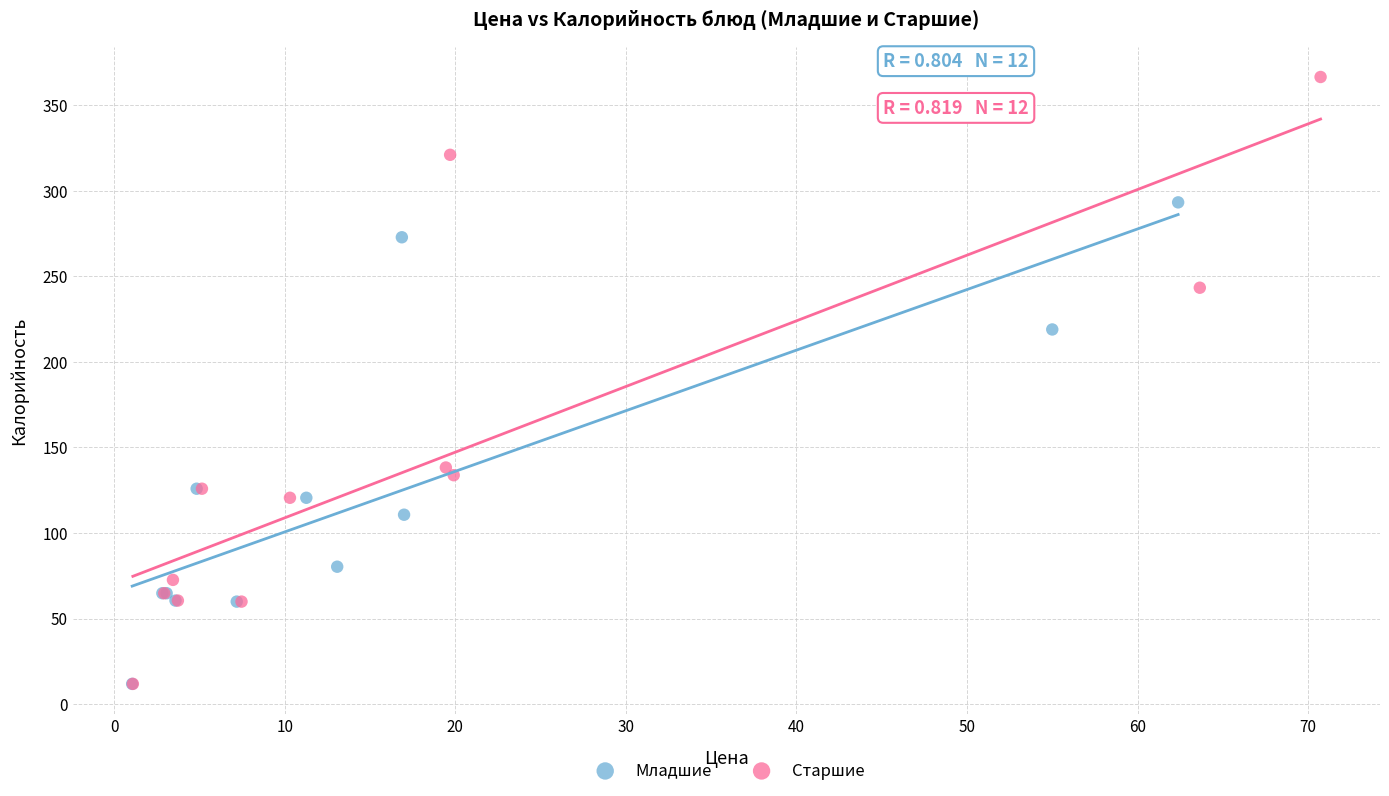

Which series has the largest Y range (max minus min)?

Старшие